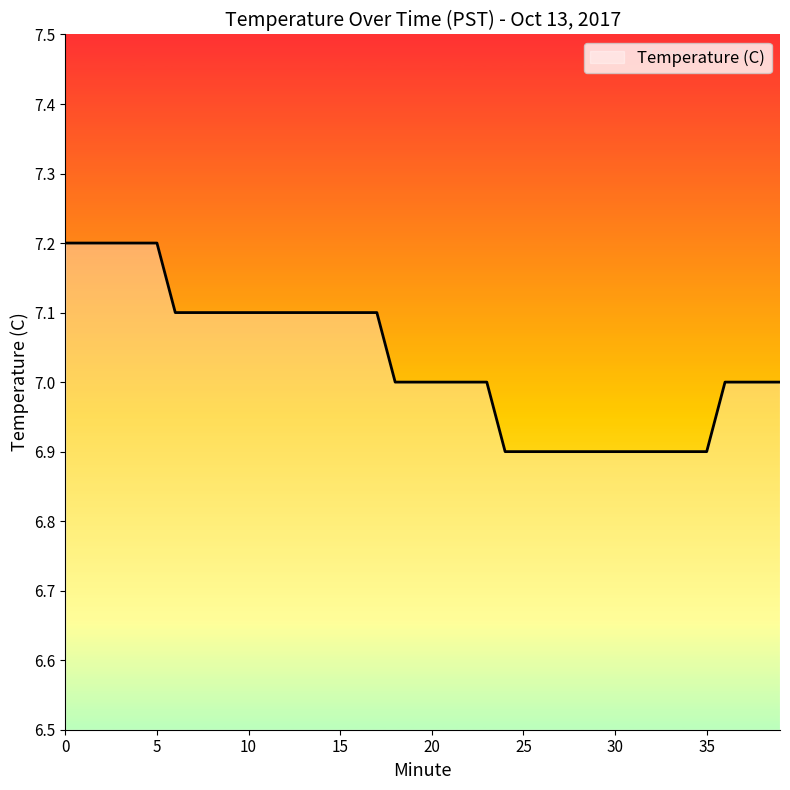

What is the maximum value shown in the chart?

7.2